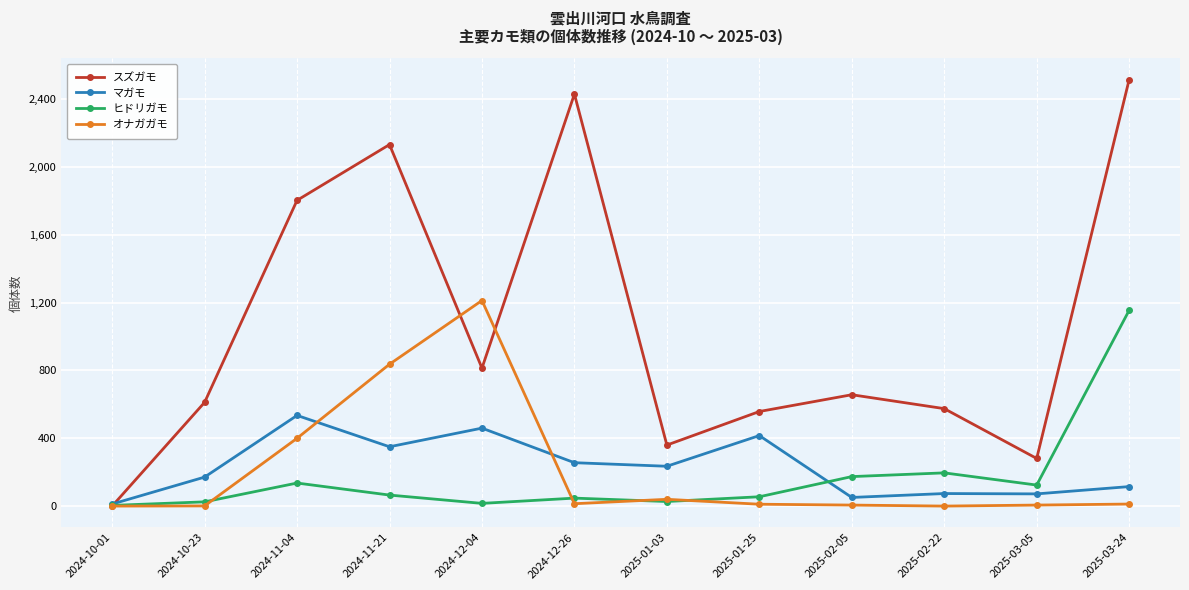

Which series ends up on top after the final intersection of オナガガモ and マガモ?

マガモ